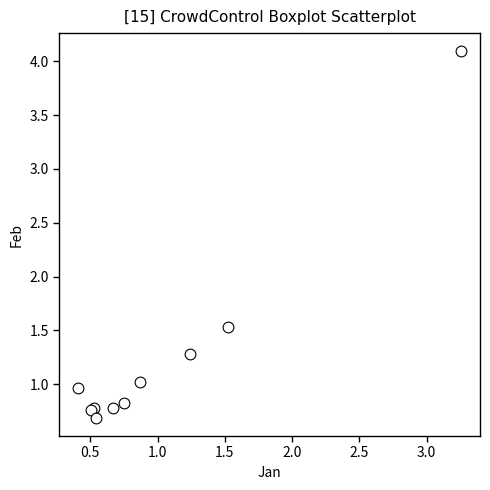

What Y value in the scatter plot is closest to 2?

1.5